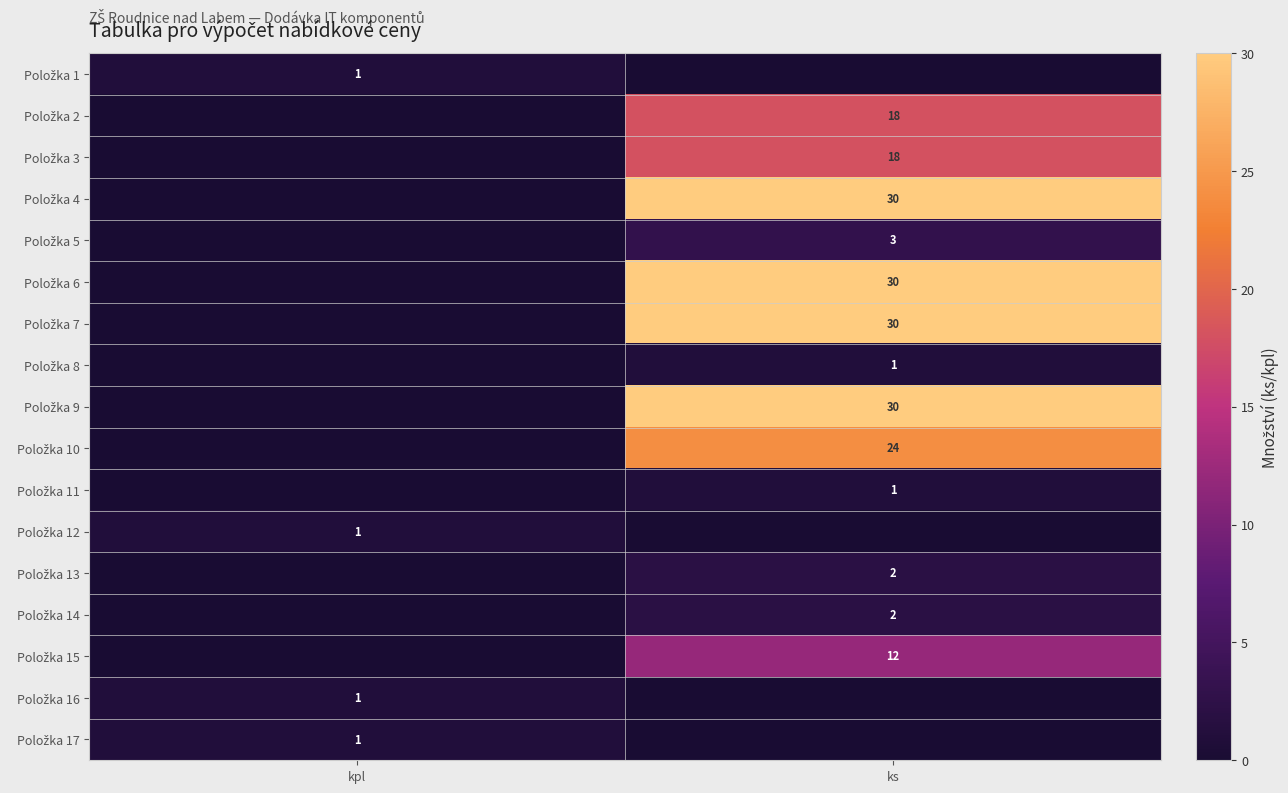

Which has a higher value, kpl or ks?

kpl